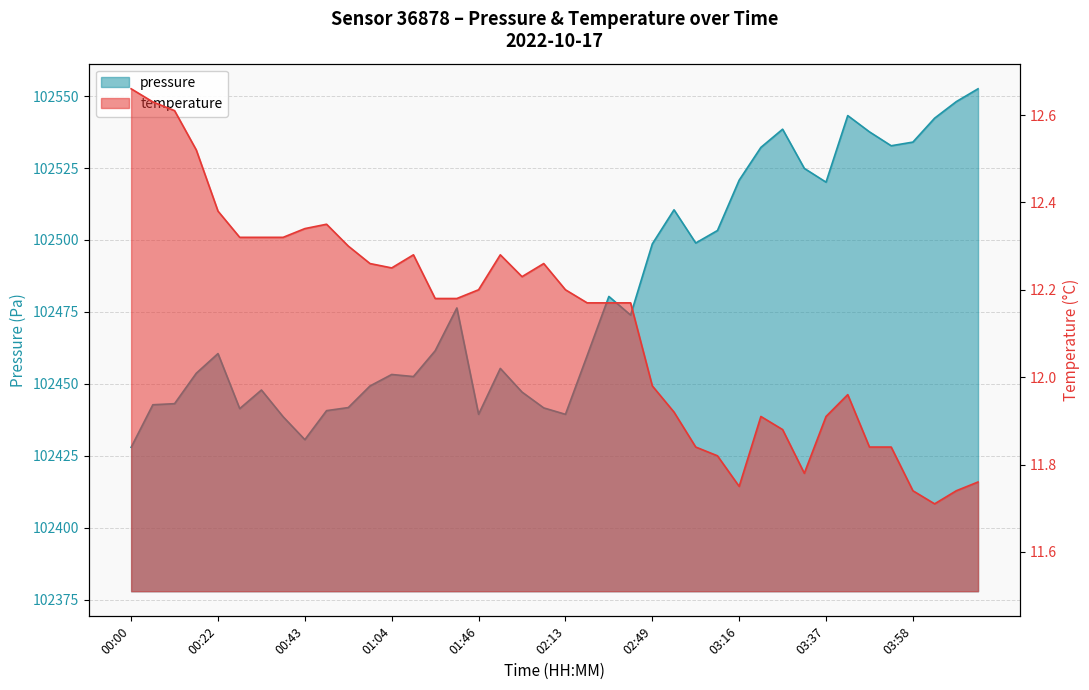

Does the chart have visible grid lines?

Yes